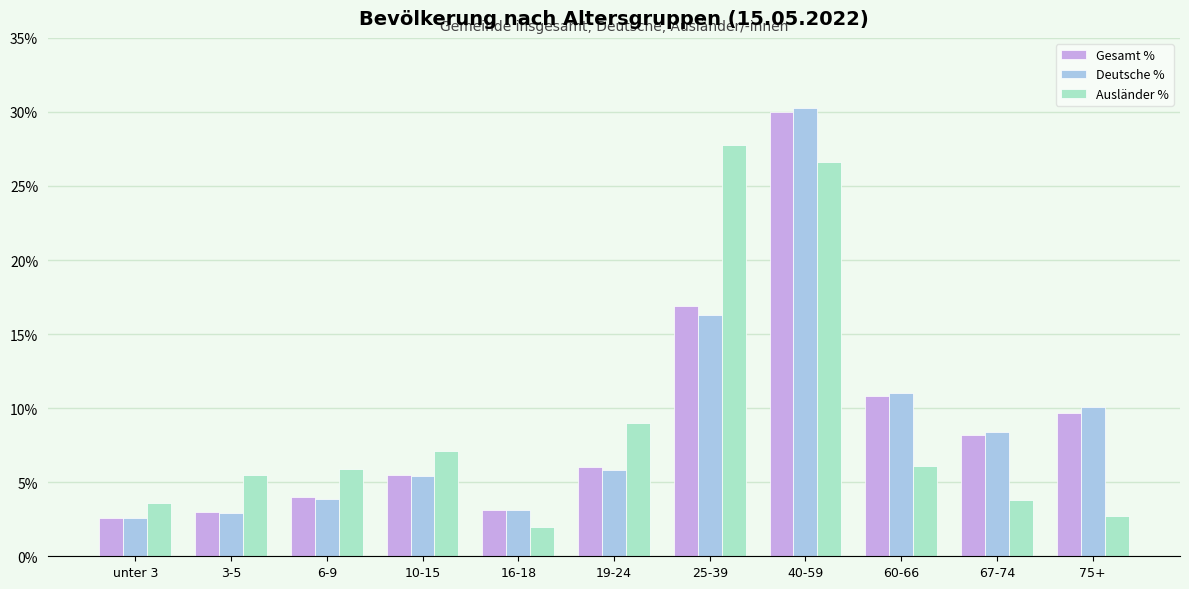

Read the Gesamt % value at 67-74.

8.2